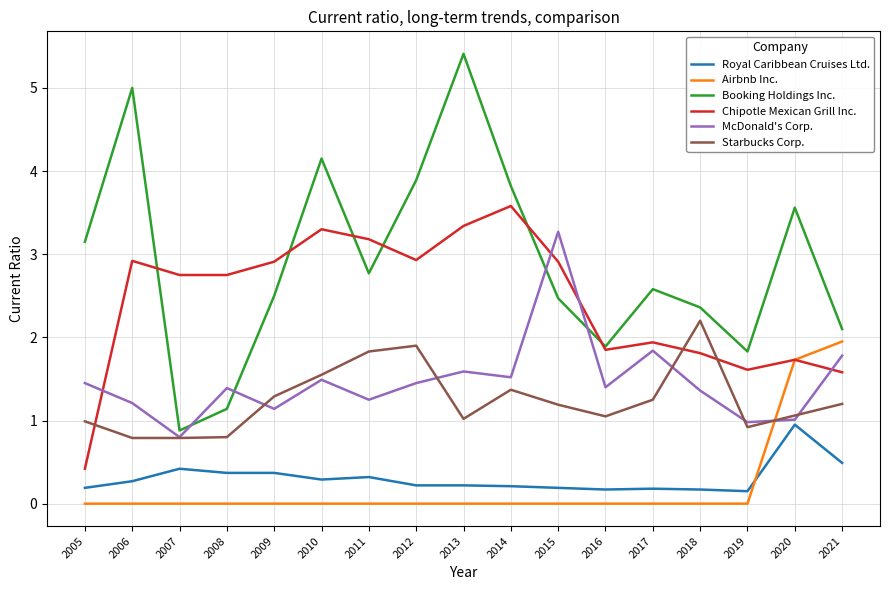

What is the total value across all series at 2020?

10.0